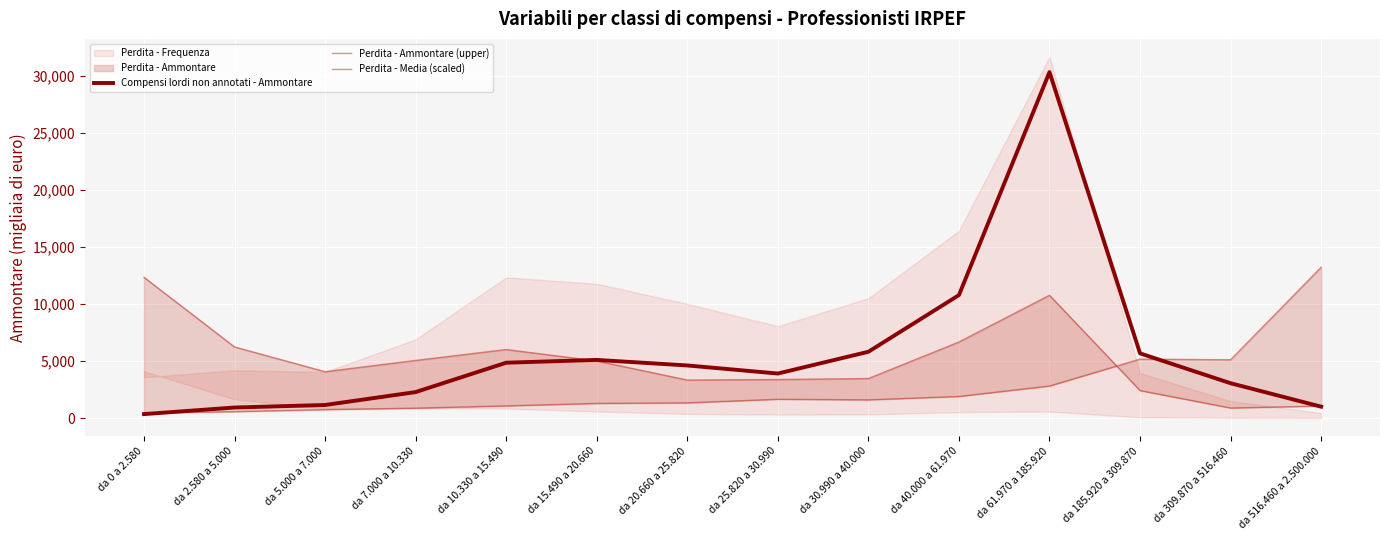

How many values in the Perdita - Ammontare (upper) series are below 5009?

7